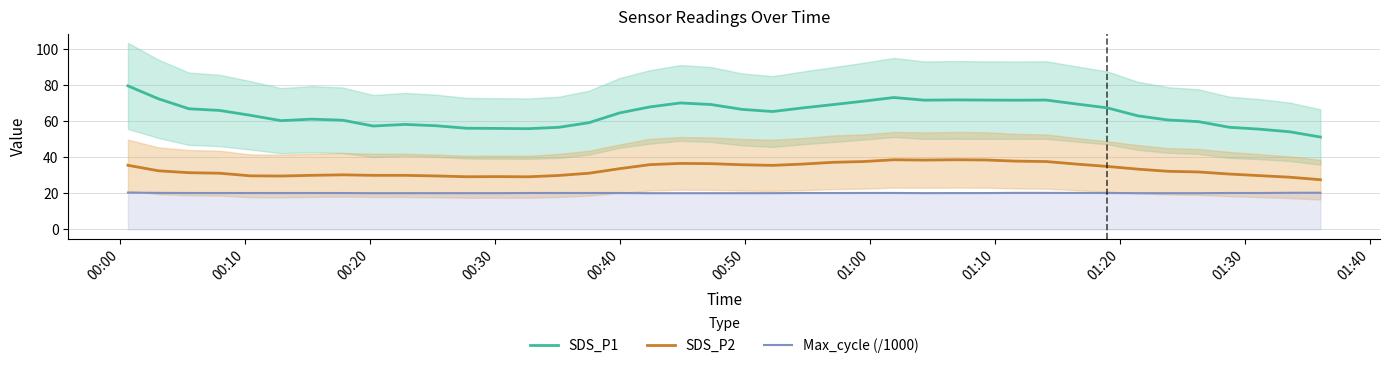

True or false: SDS_P1 and Max_cycle (/1000) cross at least once.

False